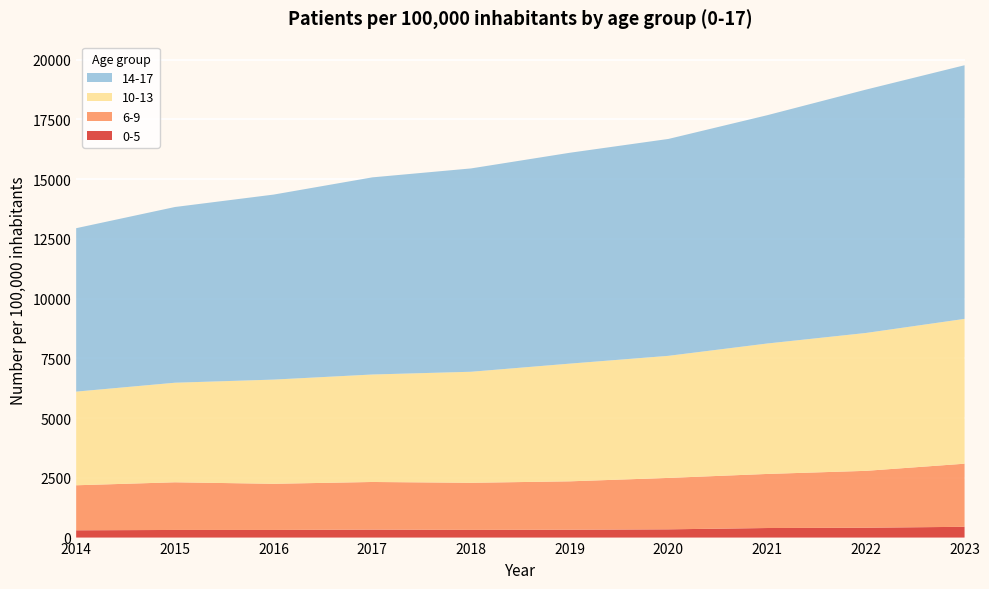

Reading left to right, extract all data points from this chart.

0-5: 2014=305	2015=319	2016=319	2017=333	2018=322	2019=329	2020=345	2021=400	2022=413	2023=451
6-9: 2014=1884	2015=1995	2016=1932	2017=1994	2018=1971	2019=2025	2020=2152	2021=2263	2022=2380	2023=2641
10-13: 2014=3919	2015=4166	2016=4360	2017=4497	2018=4646	2019=4925	2020=5109	2021=5458	2022=5769	2023=6060
14-17: 2014=6839	2015=7353	2016=7742	2017=8250	2018=8509	2019=8824	2020=9076	2021=9553	2022=10183	2023=10614